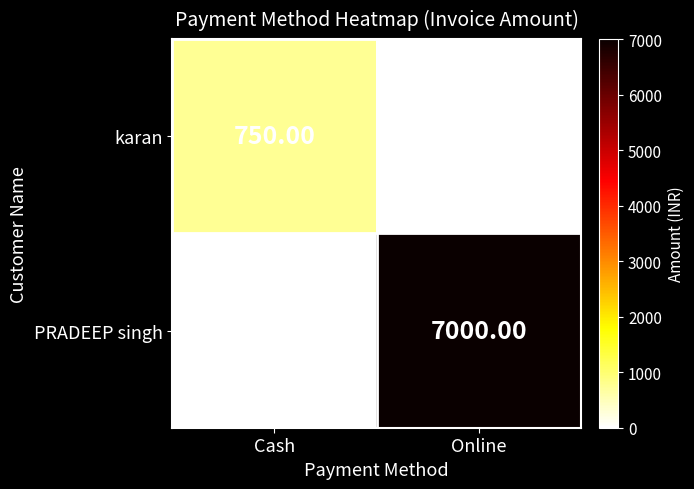

What is the difference between the PRADEEP singh values at Online and Cash?

7000